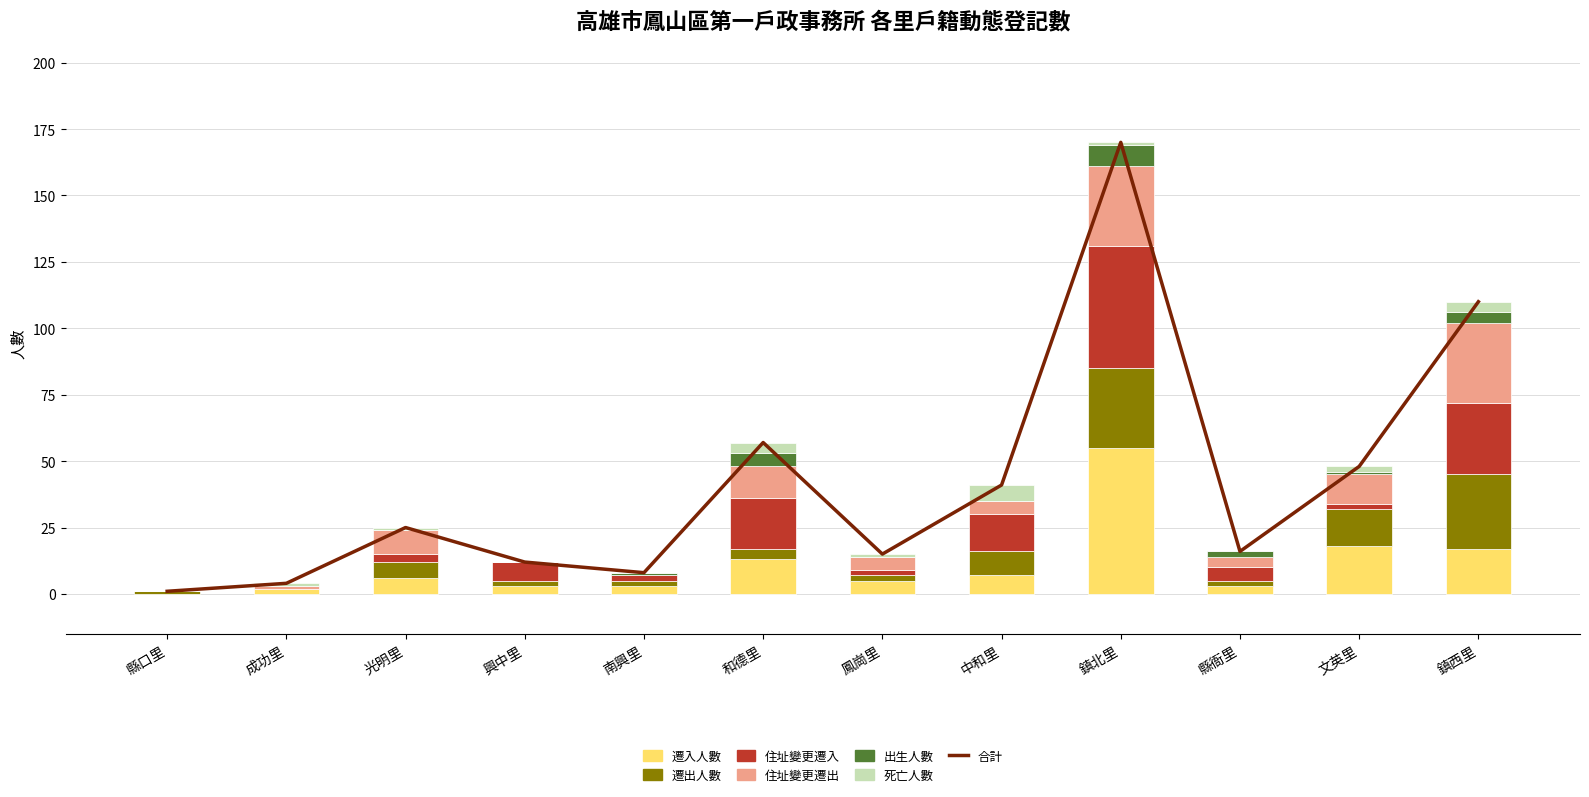

What is the label of the 7th bar from the right?

和德里